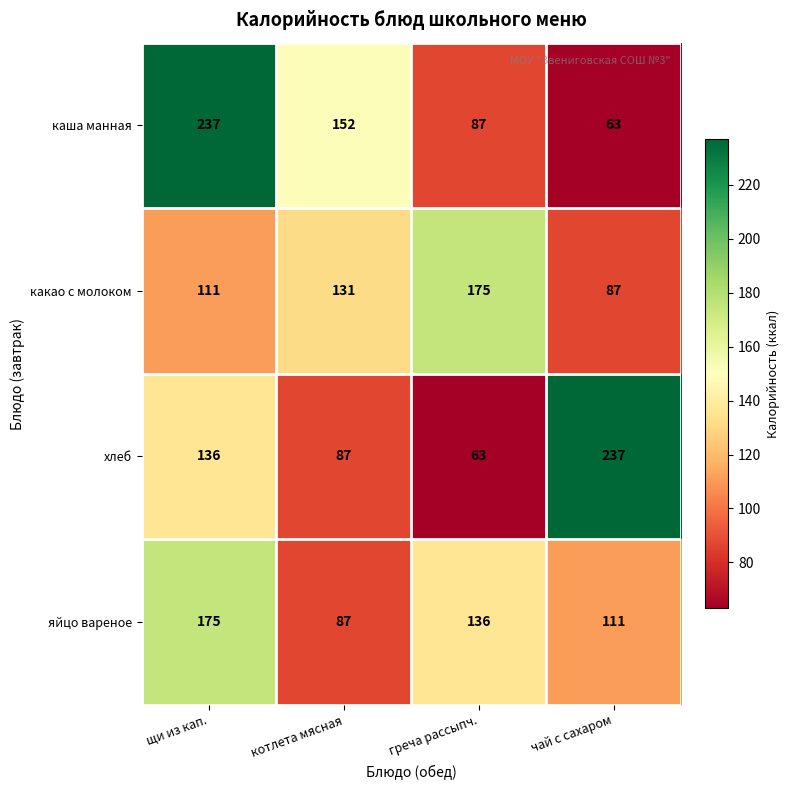

Reading left to right, transcribe all the data shown in this chart.

каша манная: щи из кап.=237	котлета мясная=152	греча рассыпч.=87	чай с сахаром=63
какао с молоком: щи из кап.=111	котлета мясная=131	греча рассыпч.=175	чай с сахаром=87
хлеб: щи из кап.=136	котлета мясная=87	греча рассыпч.=63	чай с сахаром=237
яйцо вареное: щи из кап.=175	котлета мясная=87	греча рассыпч.=136	чай с сахаром=111